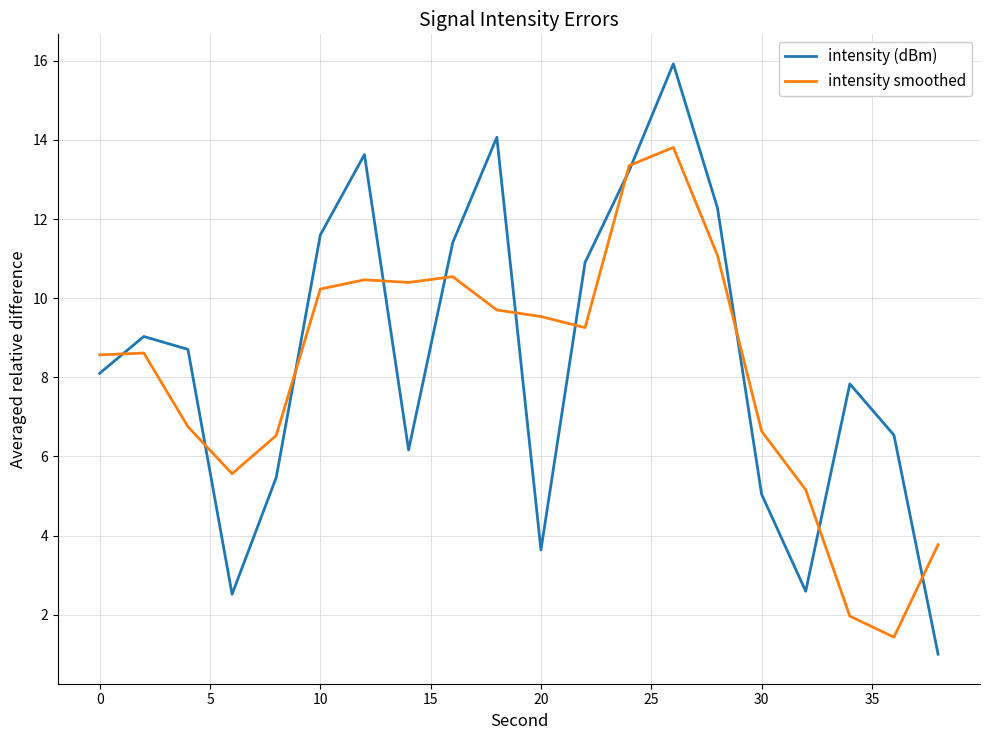

What are all the series names shown in the legend?

intensity (dBm), intensity smoothed